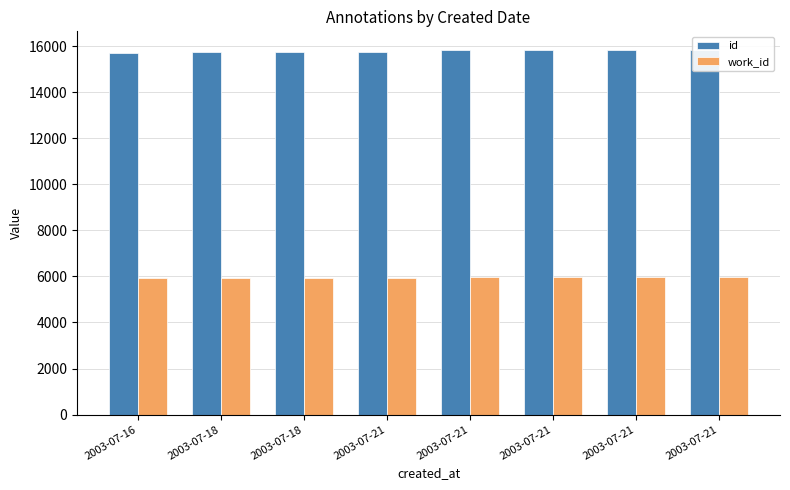

List the labels in order of id value, largest first.

2003-07-21, 2003-07-21, 2003-07-21, 2003-07-21, 2003-07-21, 2003-07-18, 2003-07-18, 2003-07-16